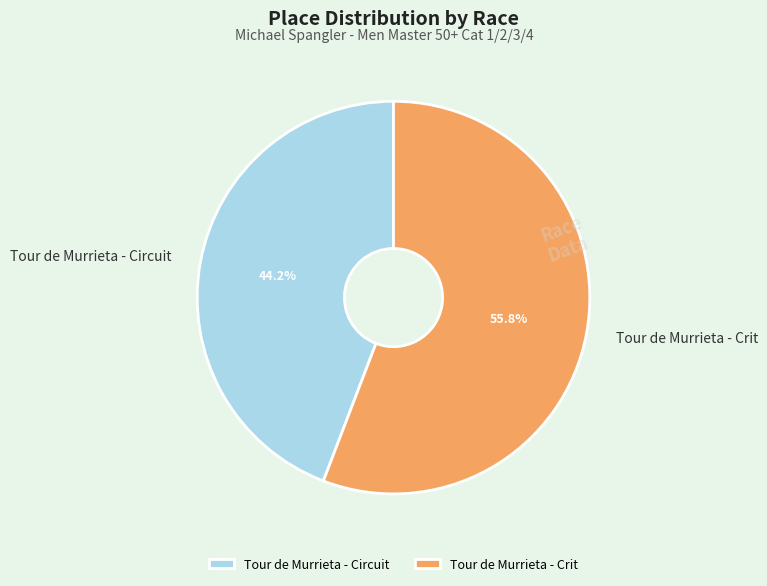

How many slices are in this pie chart?

2